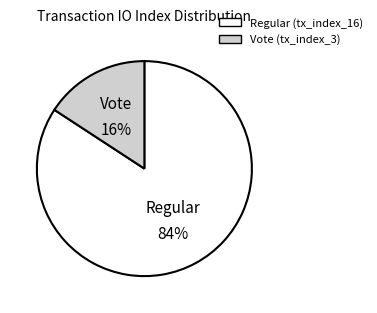

Does any single category account for the majority?

Yes